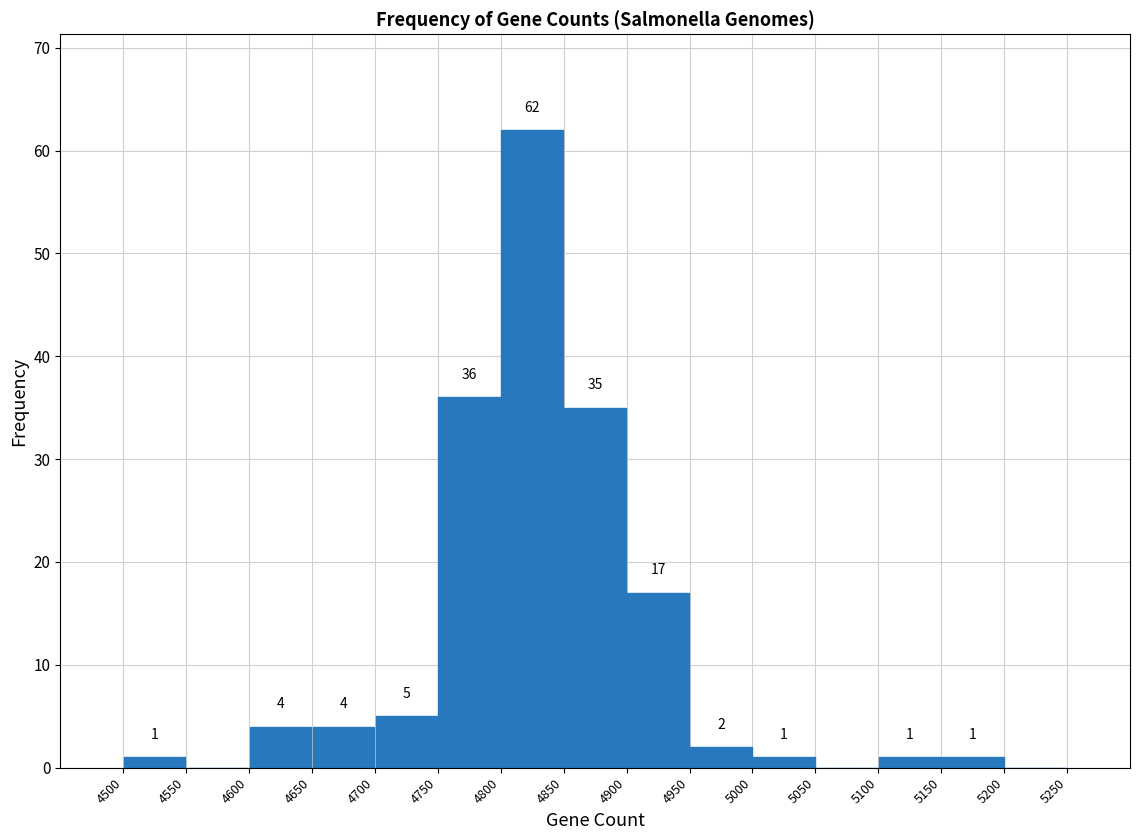

Which range on the x-axis has the tallest bar?

4800 to 4850